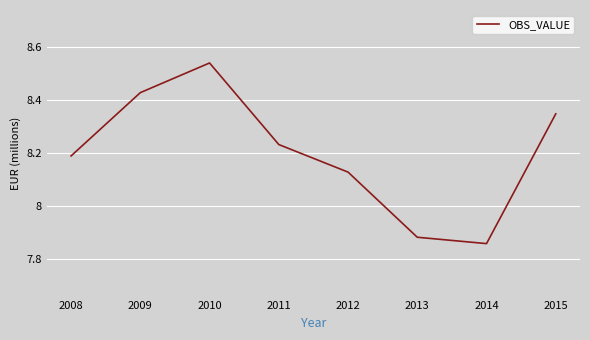

Reading left to right, extract all data points from this chart.

2008=8189	2009=8428	2010=8540	2011=8232	2012=8128	2013=7882	2014=7858	2015=8348